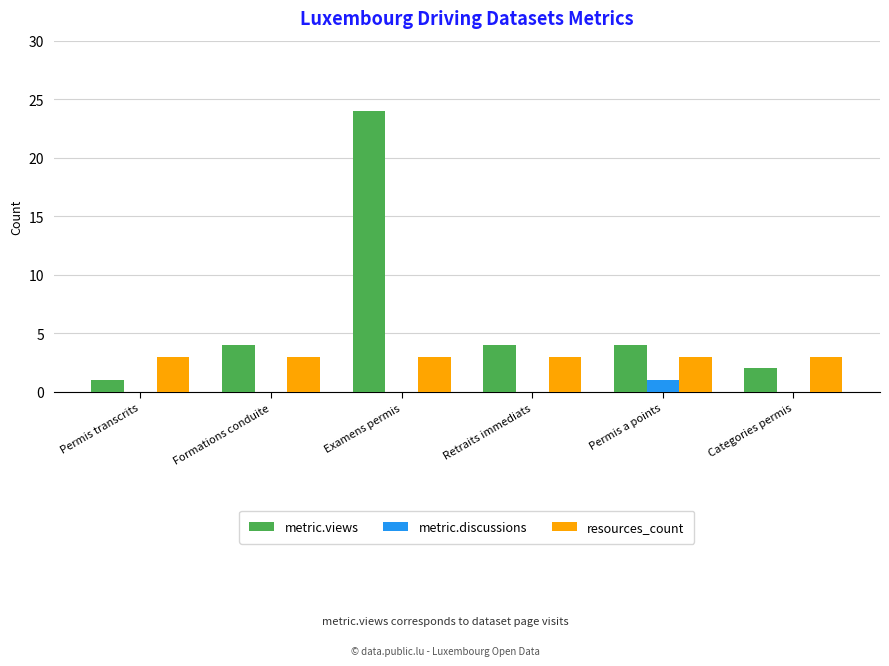

Which series has the widest spread of values?

metric.views